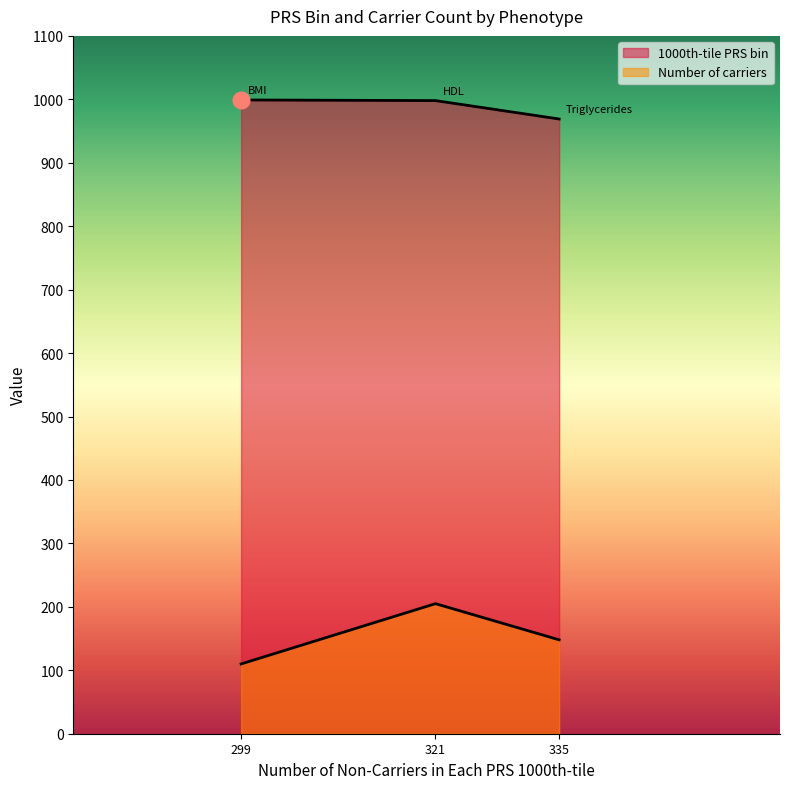

What position from the left is Triglycerides/monogenic high triglycerides?

3